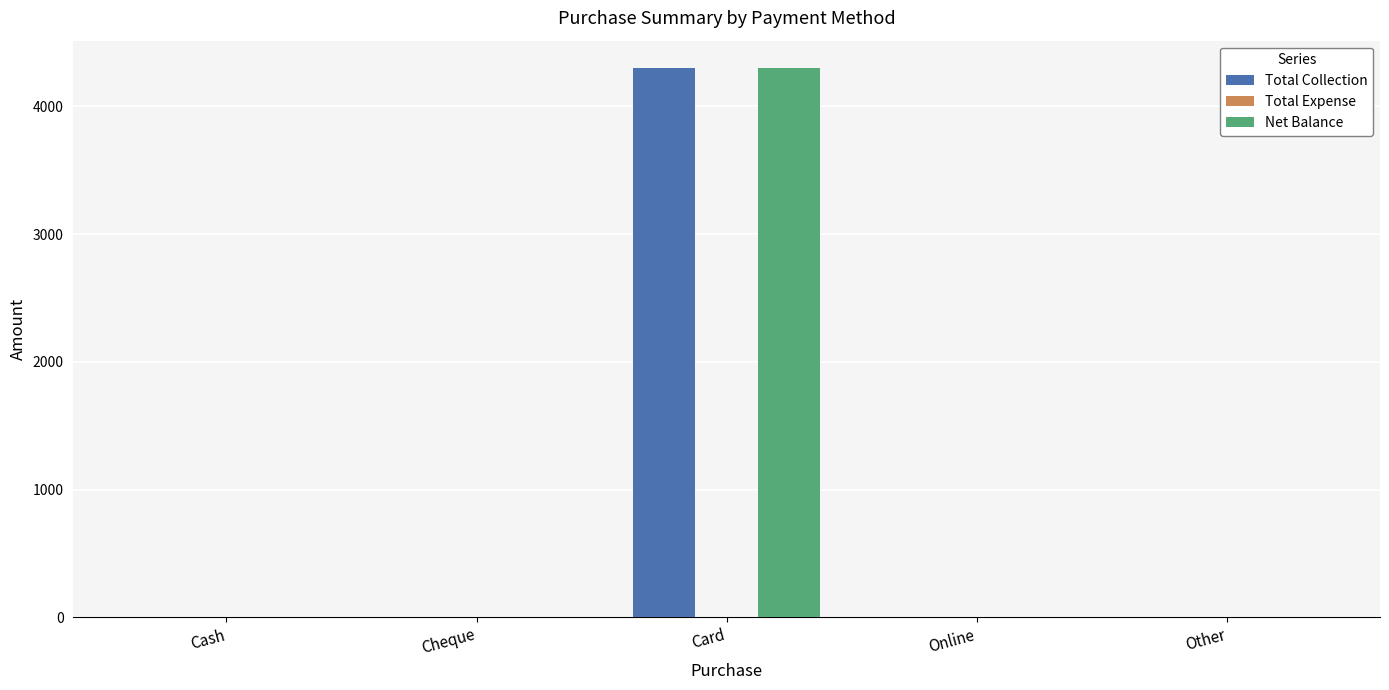

At which category is the sum across all series the highest?

Card